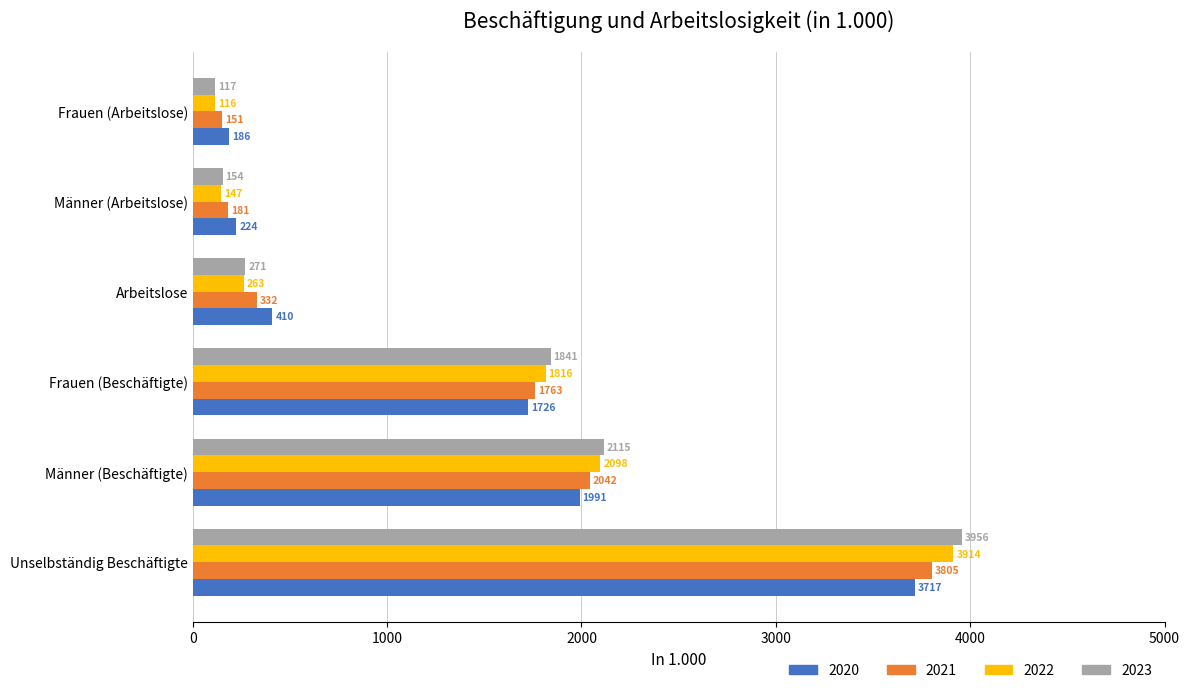

How many series are shown in this chart?

4